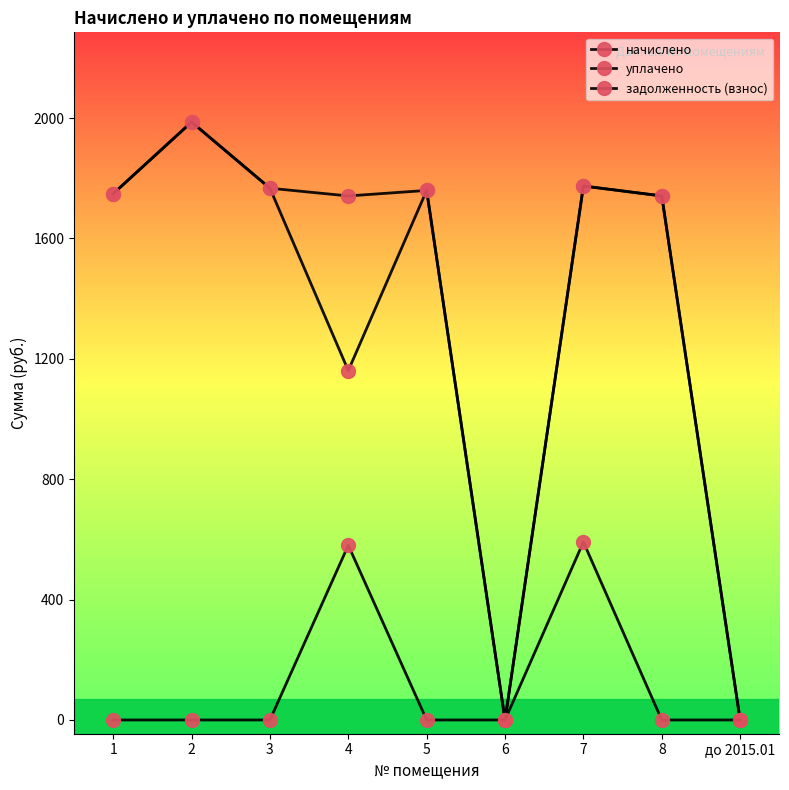

How many series are shown in this chart?

3